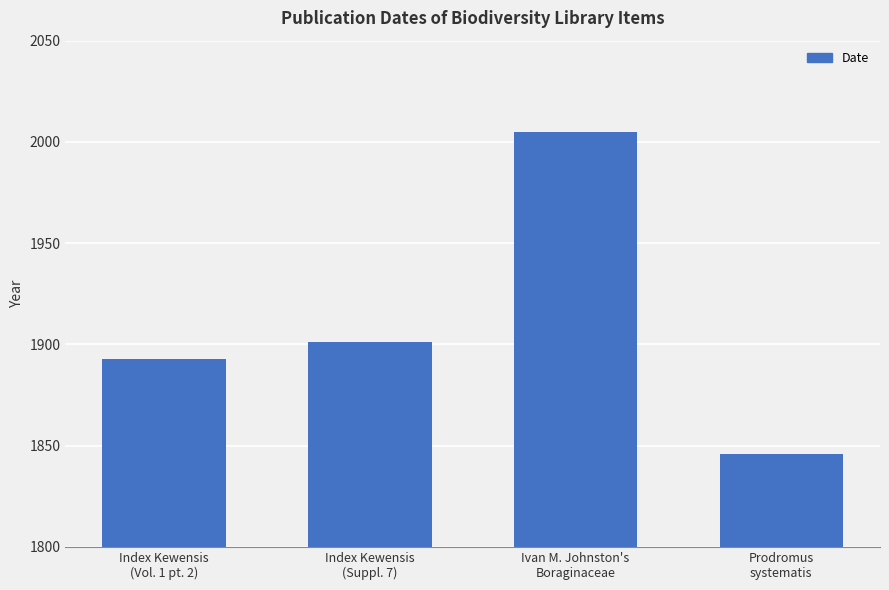

What position from the left is Index Kewensis
(Vol. 1 pt. 2)?

1